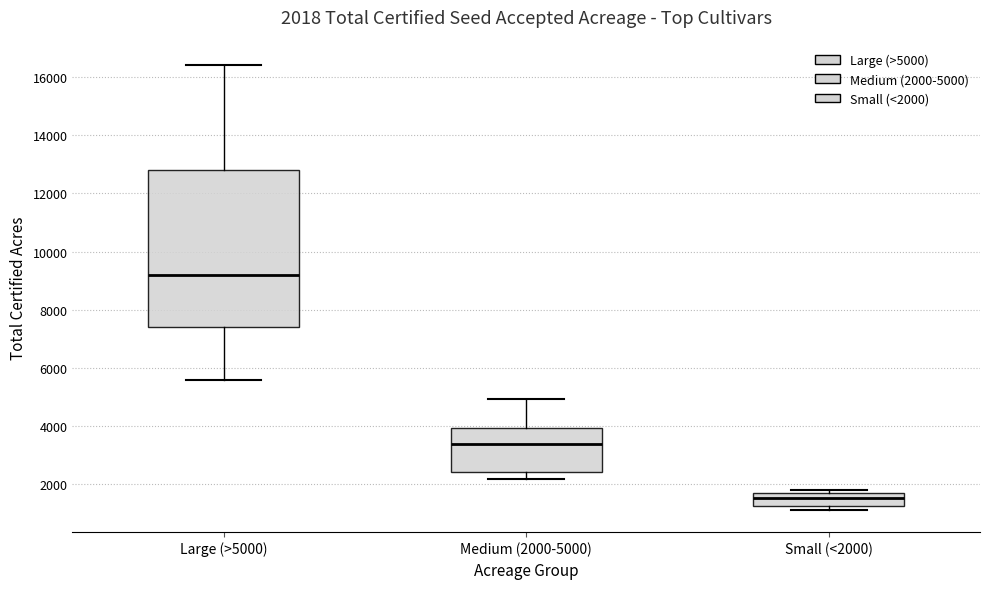

Comparing the boxes themselves (not the whiskers), which one is the tallest?

Large (>5000)